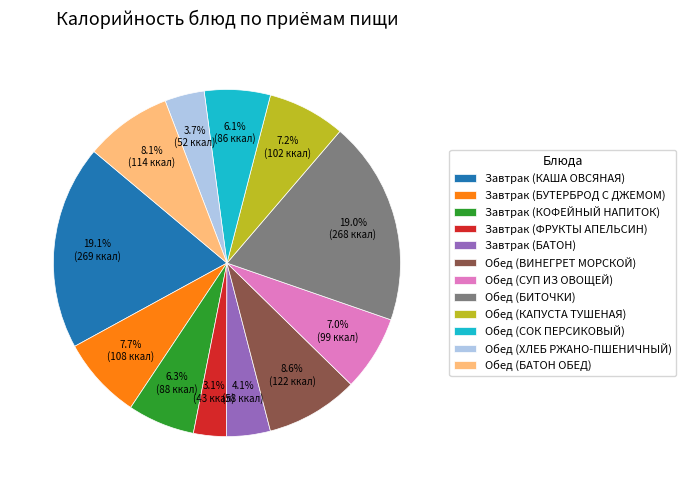

Does Обед (ВИНЕГРЕТ МОРСКОЙ) account for over 50% of the chart?

No